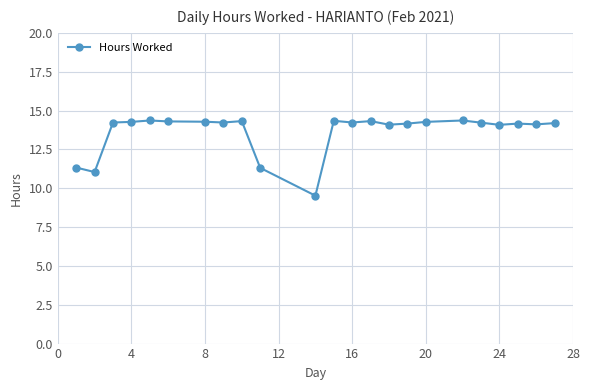

What is the maximum value shown in the chart?

14.4